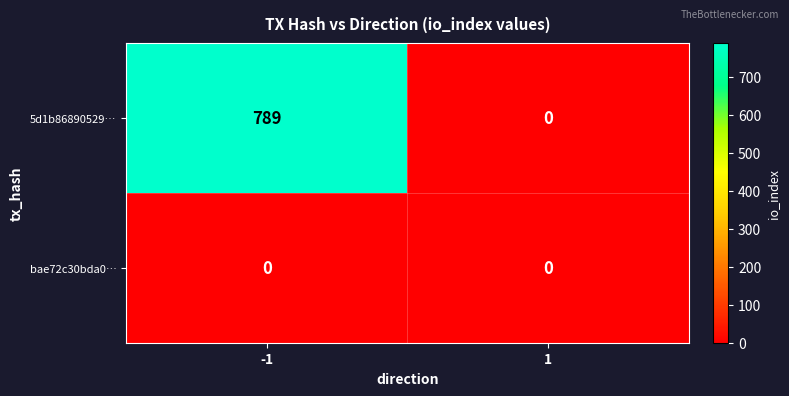

Reading right to left, what are all the values shown in this chart?

5d1b86890529…: 0	789
bae72c30bda0…: 0	0